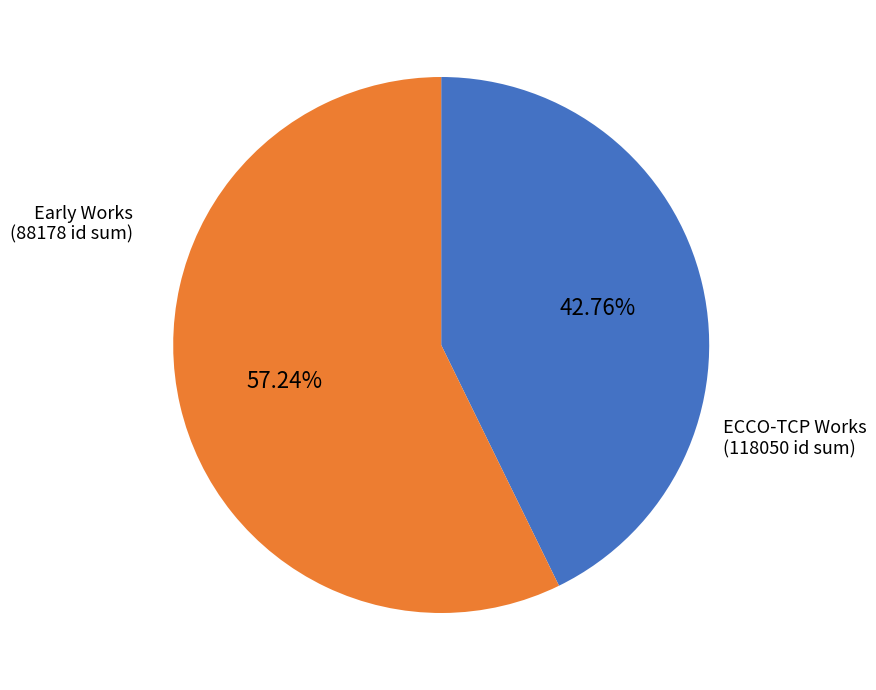

Which has a higher value, ECCO-TCP Works or Early Works?

ECCO-TCP Works